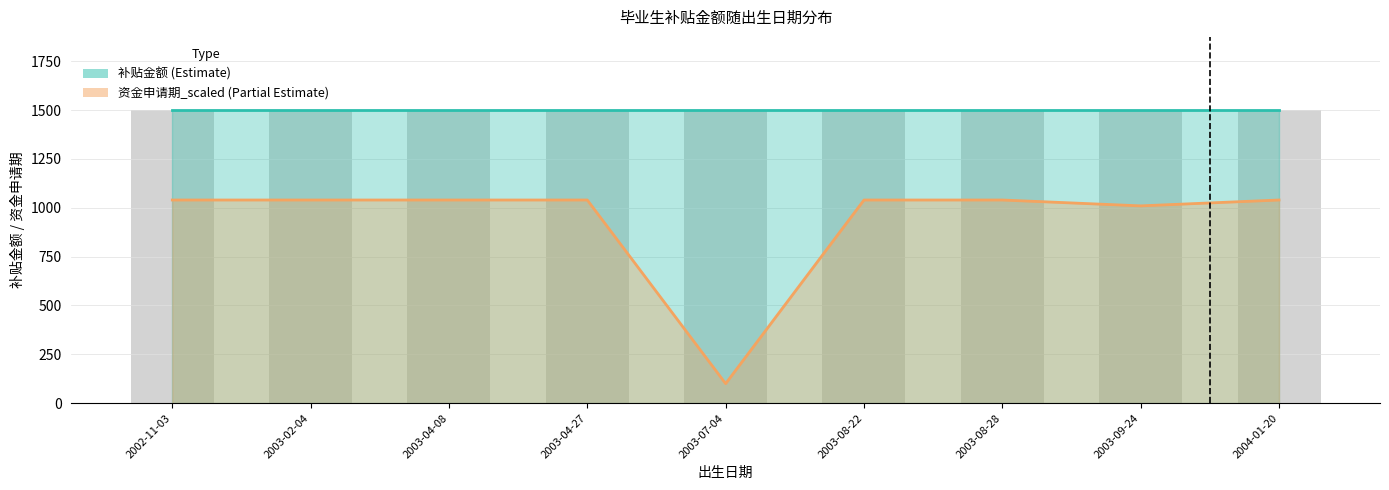

Is it true that the value at 2003-08-28 is 1040?

True